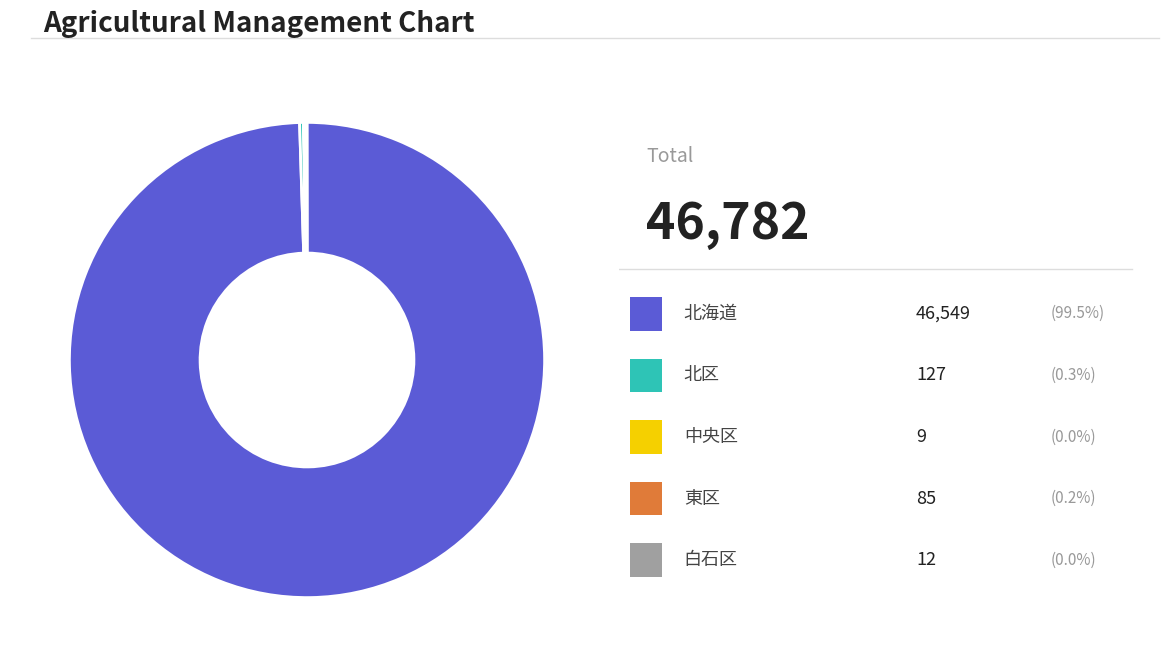

Which slice is the largest?

北海道